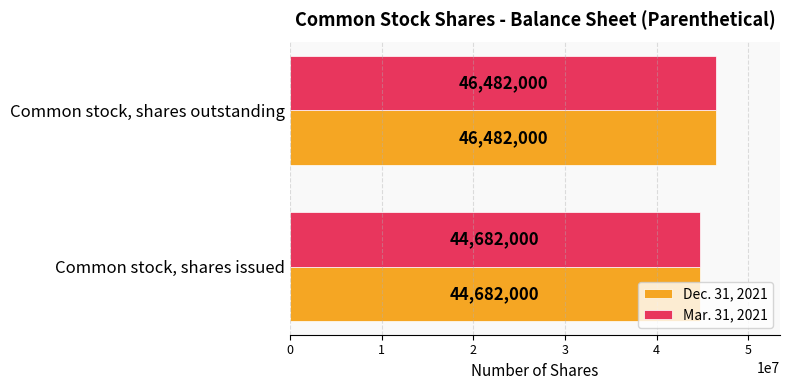

What value does the Dec. 31, 2021 series have at Common stock, shares issued, to the nearest 10?

44682000